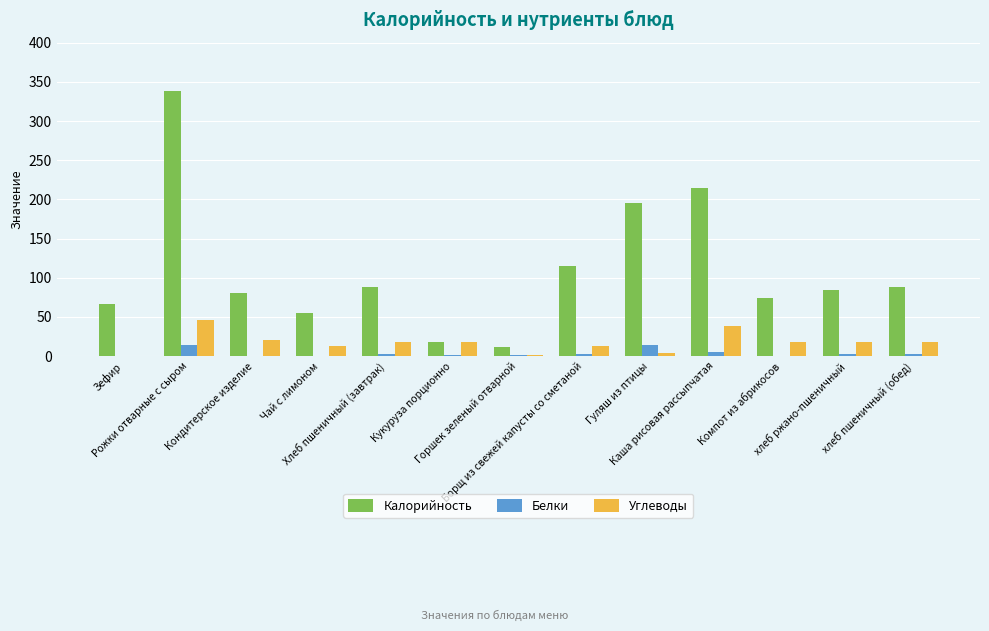

What is the difference between the Углеводы values at Борщ из свежей капусты со сметаной and Хлеб пшеничный (завтрак)?

5.2